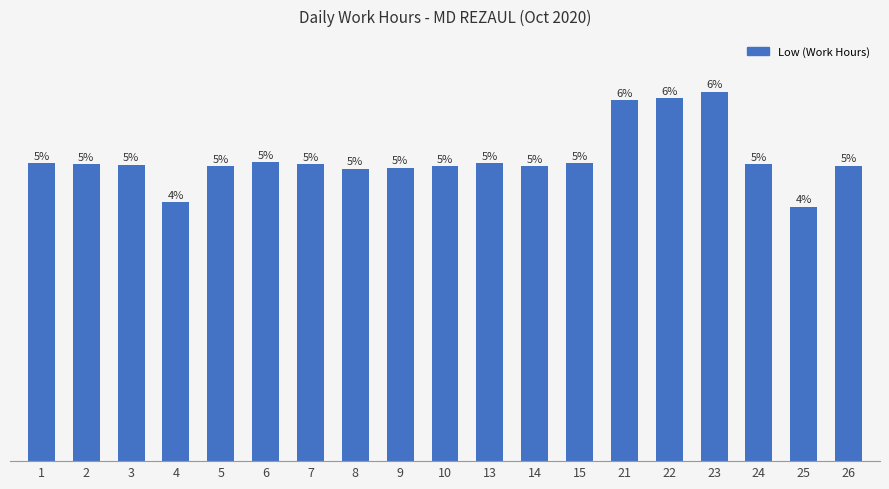

Is it true that the value at 15 is 16.2?

False